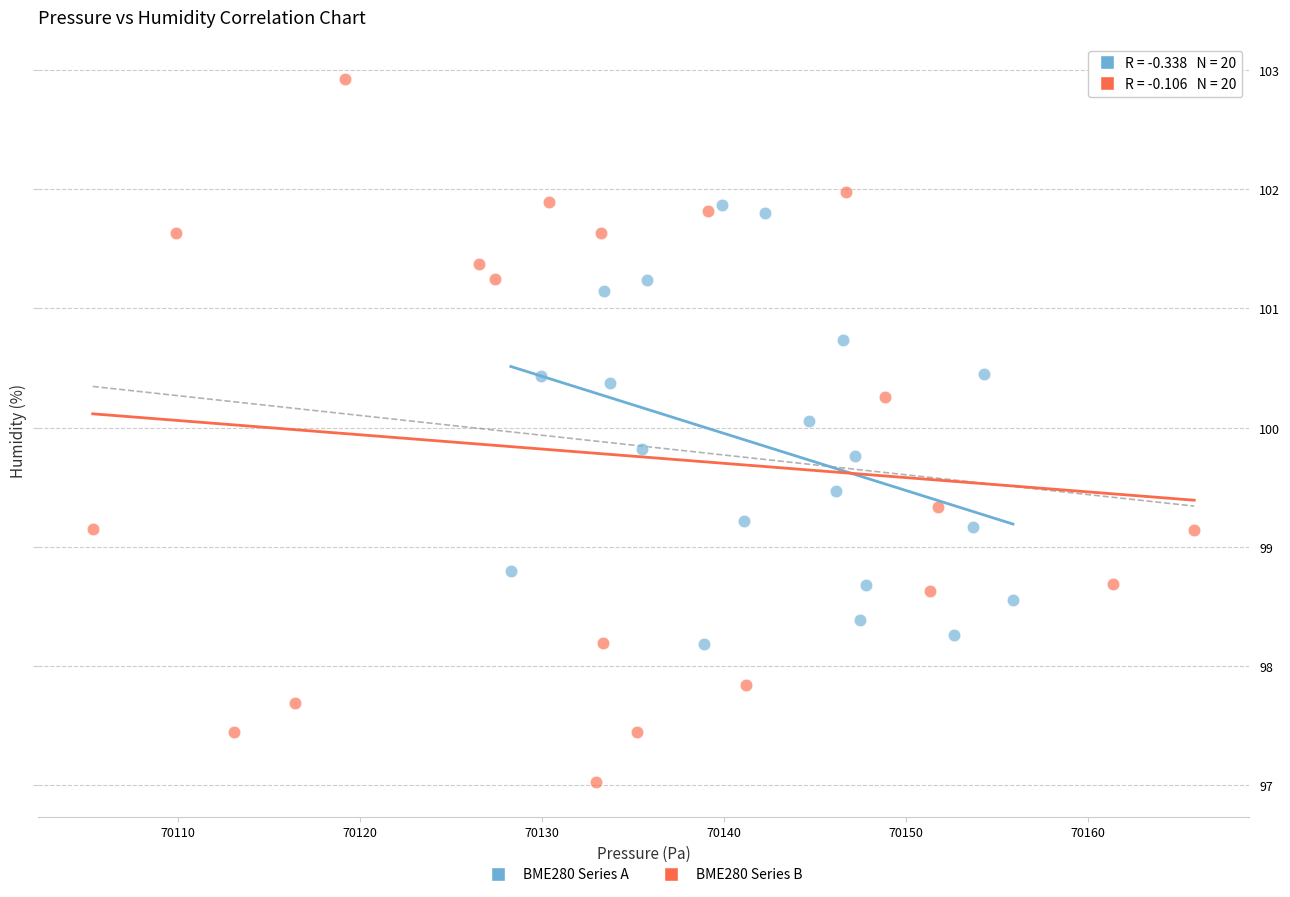

Which series contains the lowest Y value?

BME280 Series B